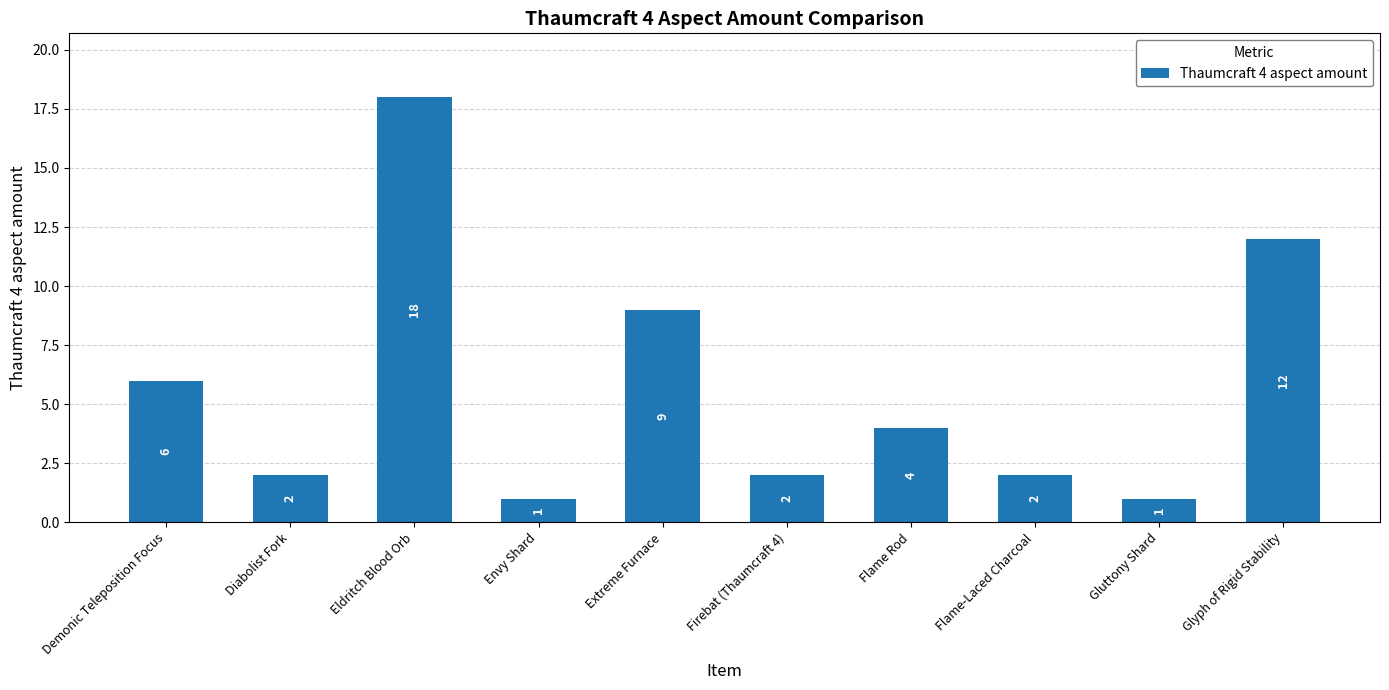

What is the change in value from Flame Rod to Glyph of Rigid Stability?

+8